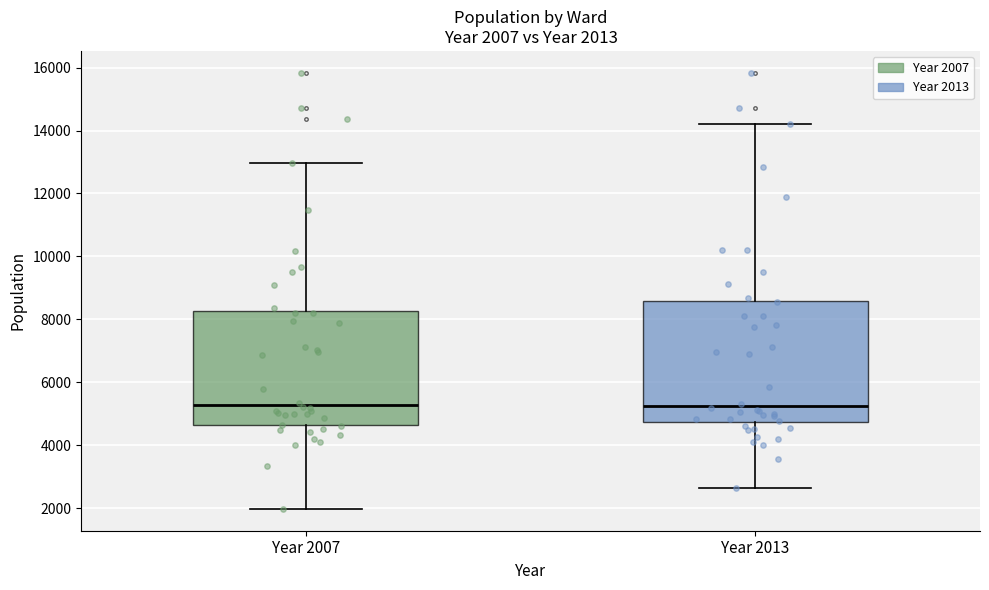

Comparing the boxes themselves (not the whiskers), which one is the tallest?

Year 2013